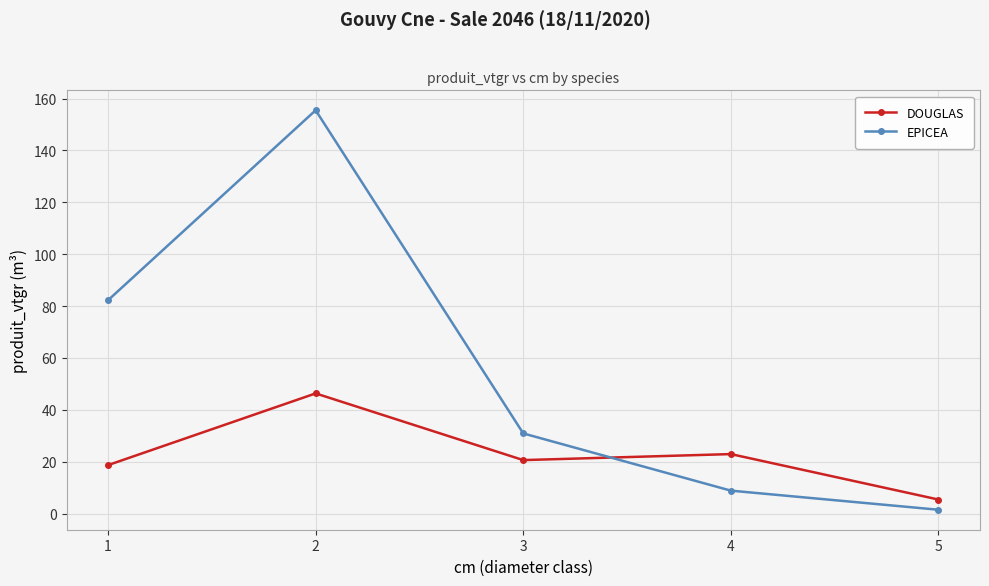

At which label is EPICEA closest to 78?

1